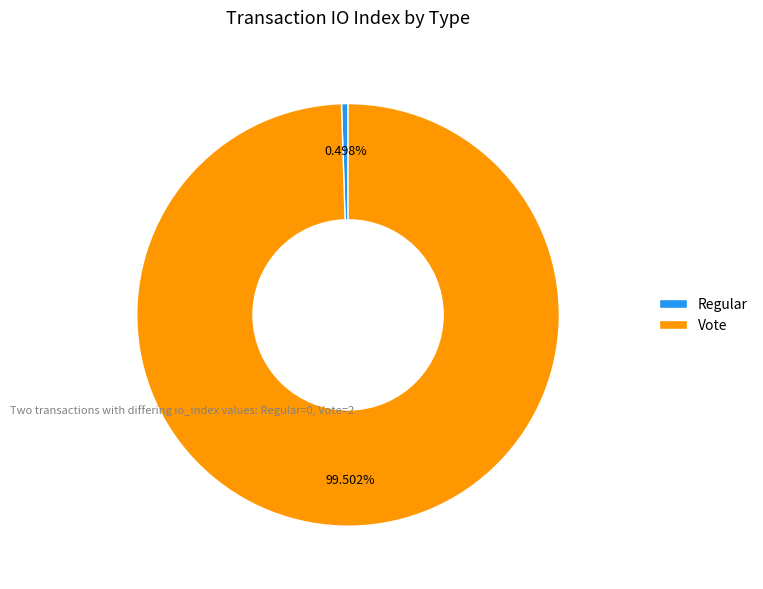

Count the number of slices in the pie.

2